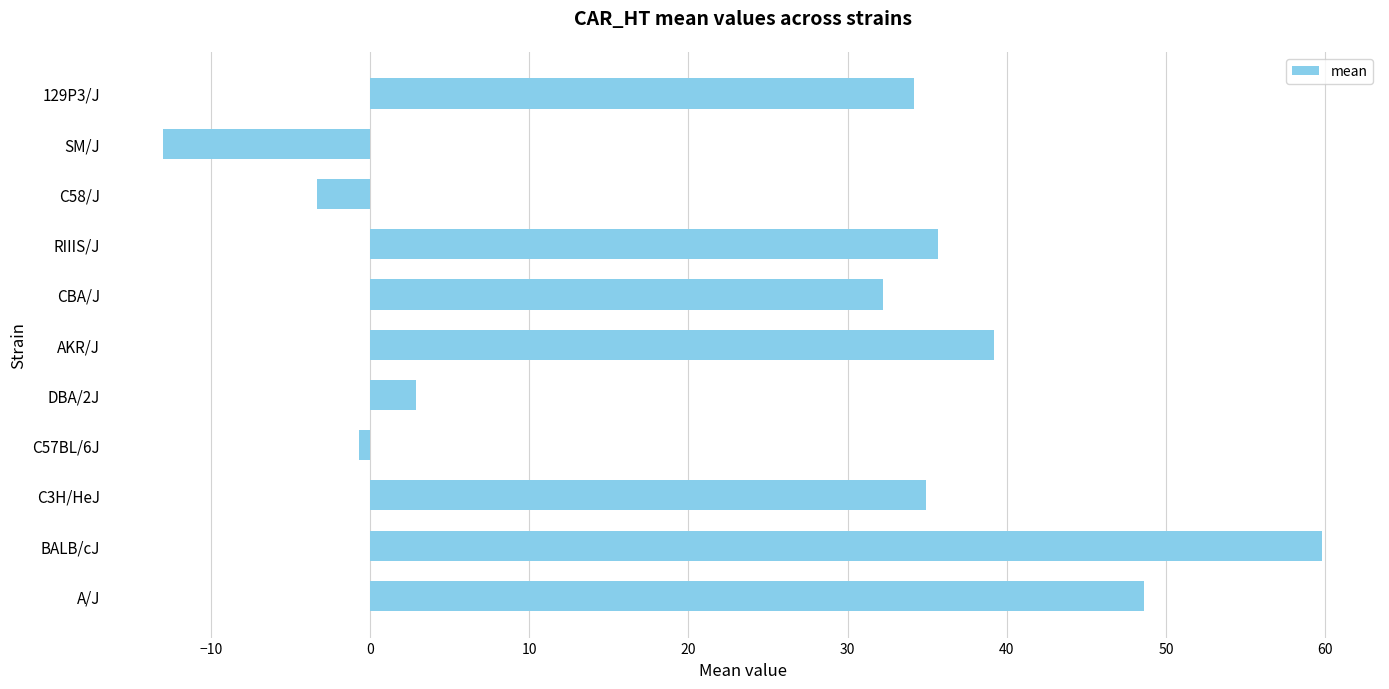

At which label is the value closest to 23?

CBA/J